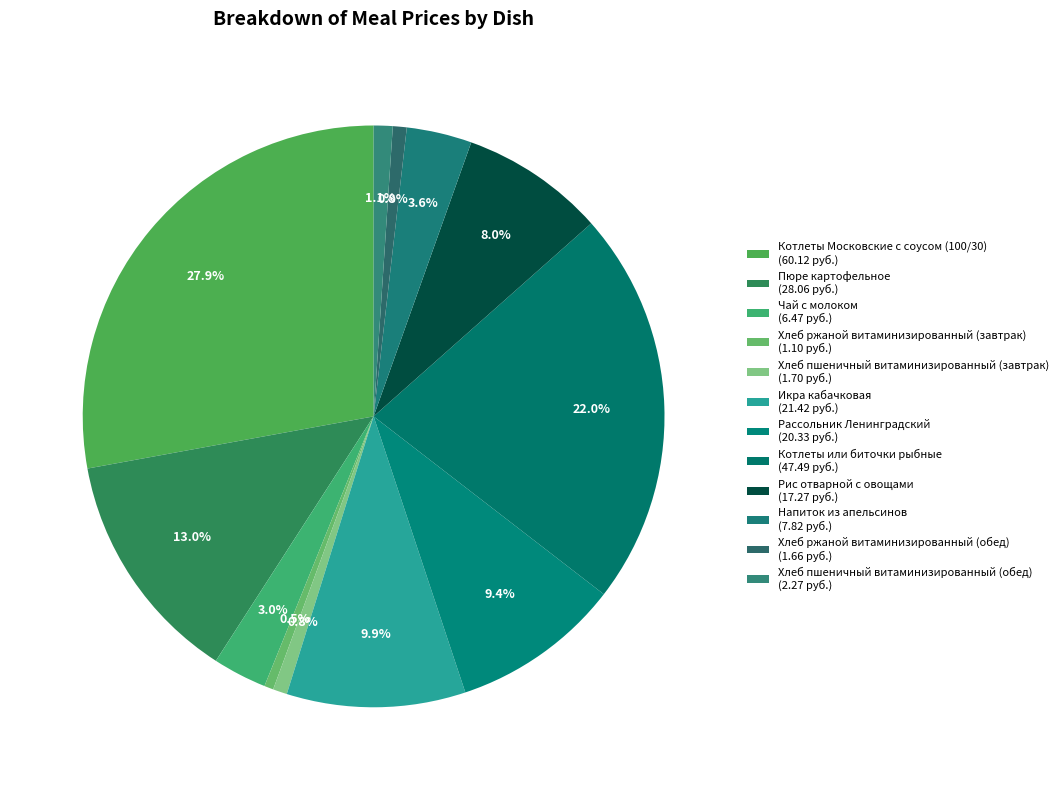

True or false: Хлеб ржаной витаминизированный (завтрак) accounts for 1% of the total.

True